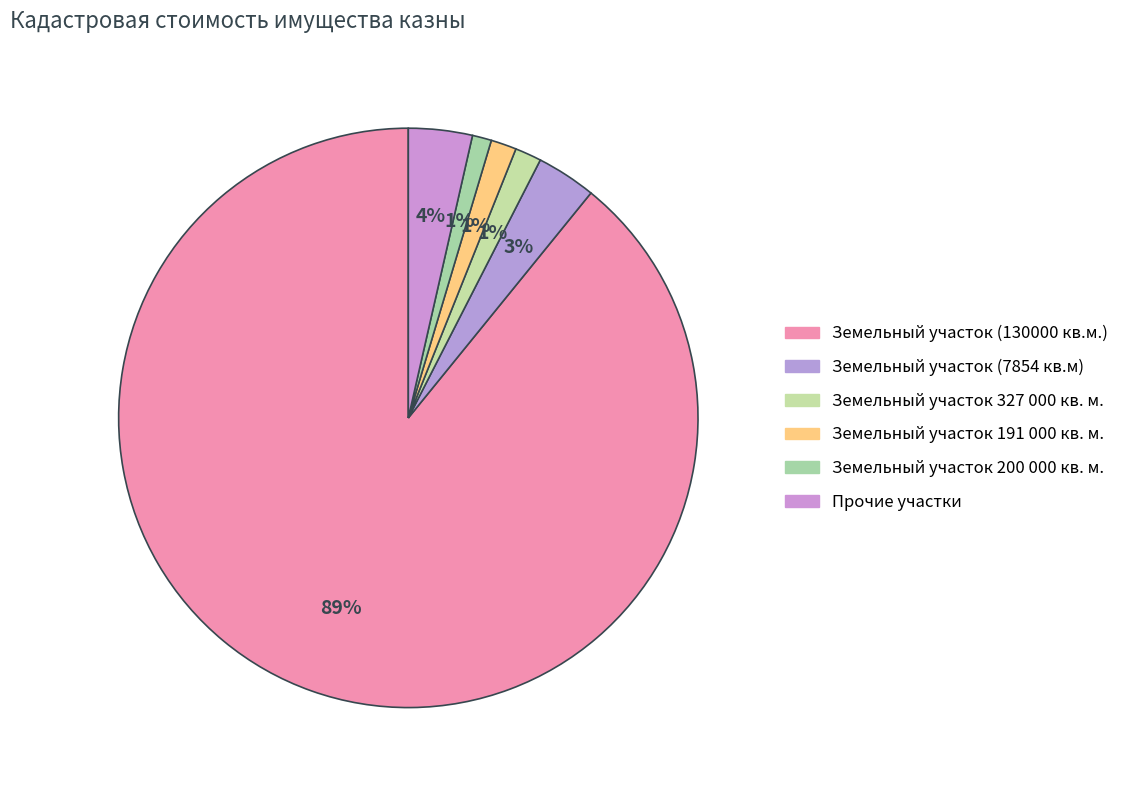

How many segments does this pie chart have?

6